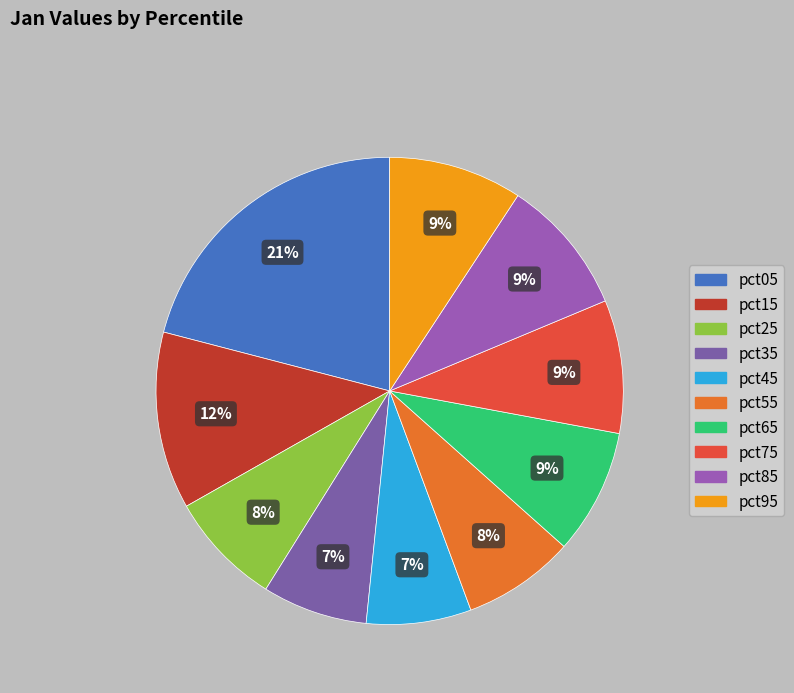

Which slice is the largest?

pct05